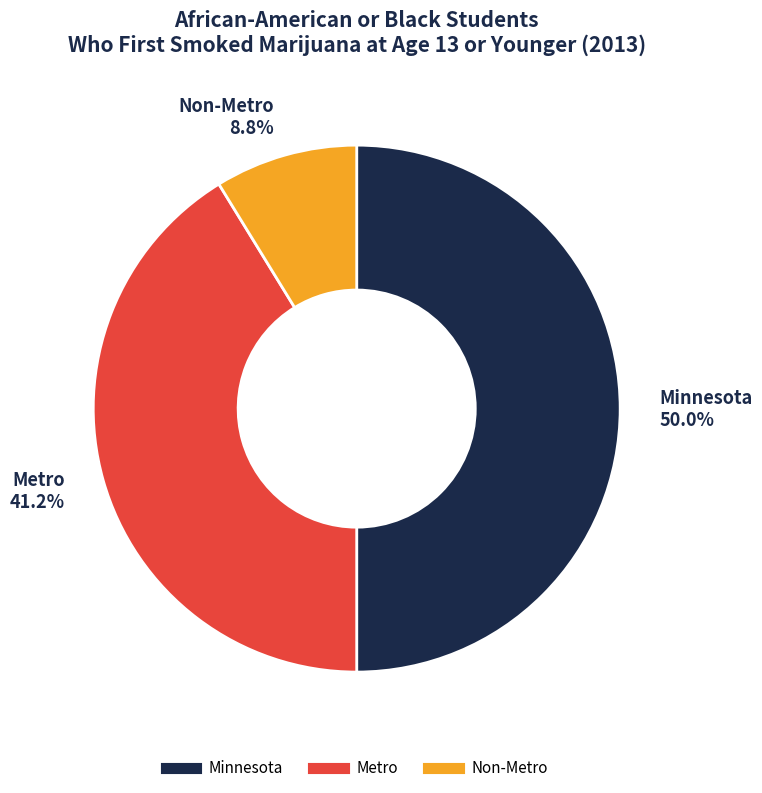

Which slice is the smallest?

Non-Metro